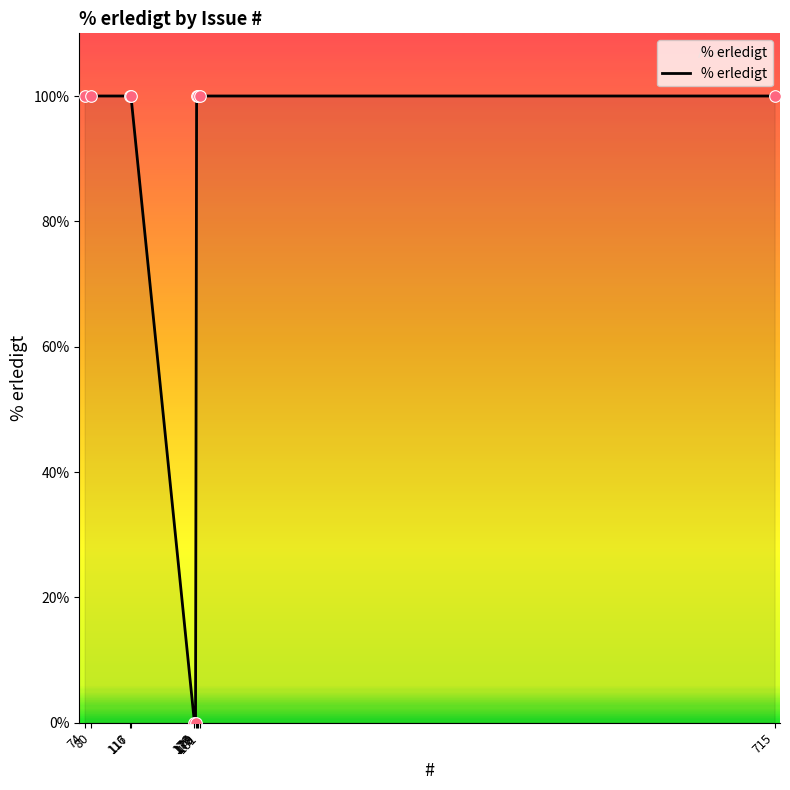

Approximately how many times larger is the value at 74 compared to 116?

1.0